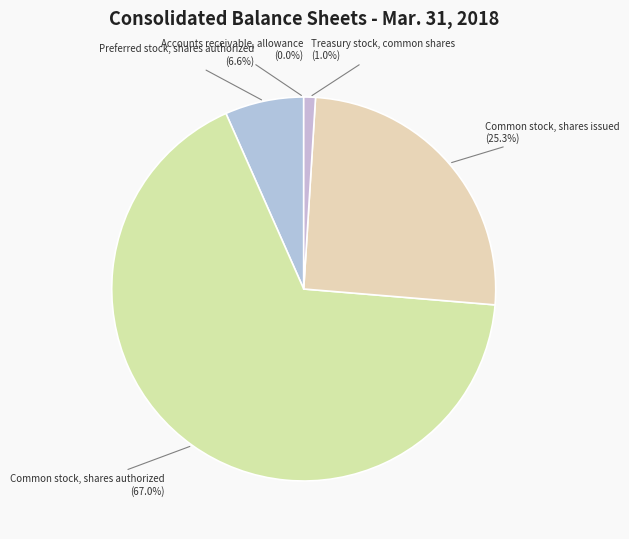

What is the majority slice?

Common stock, shares authorized